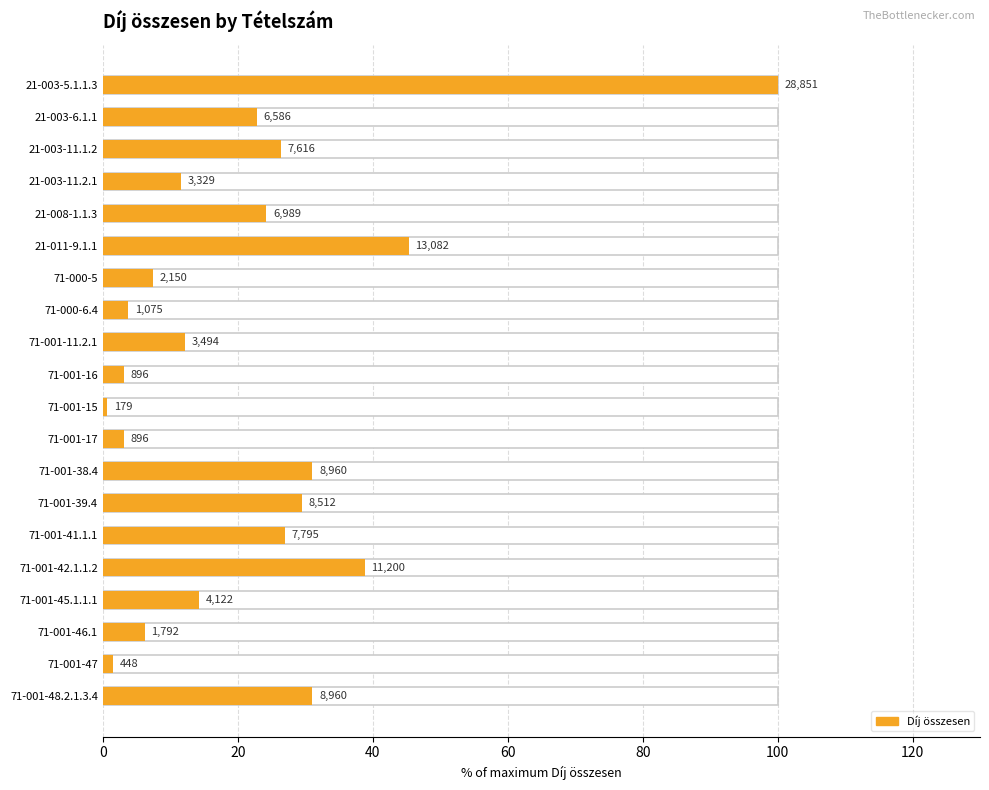

What is the difference between the values at 8 and 18?

10.6